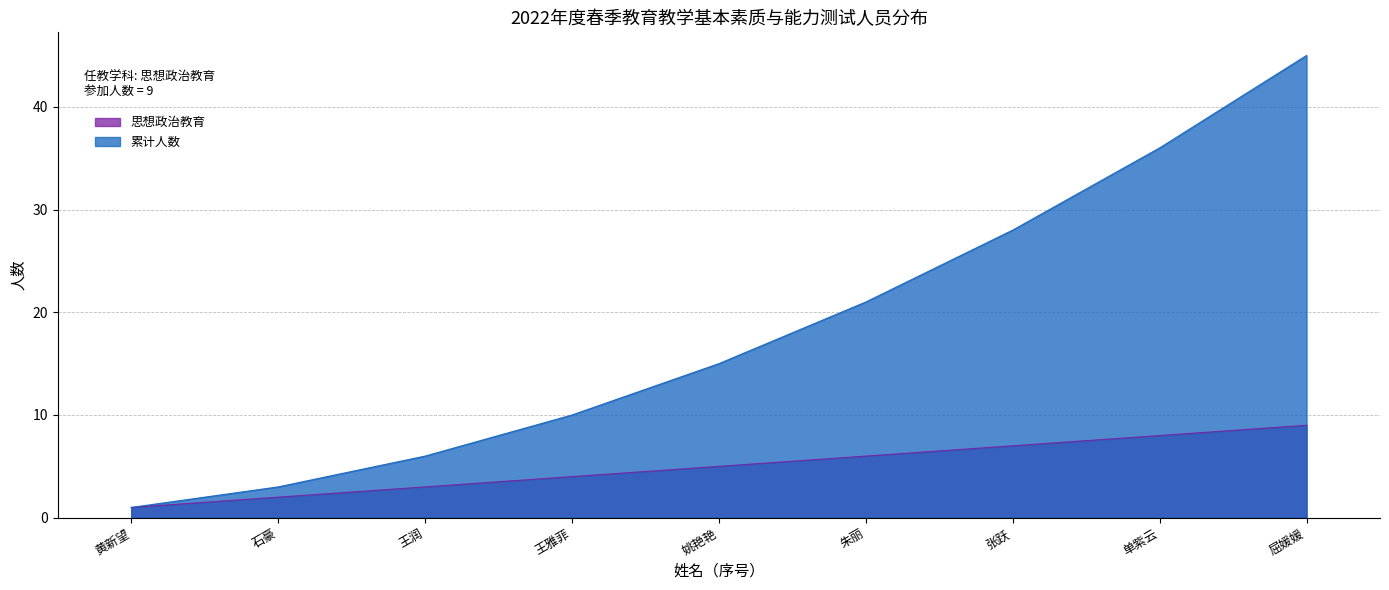

Reading right to left, list all the values displayed in this chart.

思想政治教育: 屈媛媛=9	单紫云=8	张跃=7	朱丽=6	姚艳艳=5	王雅菲=4	王润=3	石豪=2	黄新望=1
累计人数: 屈媛媛=45	单紫云=36	张跃=28	朱丽=21	姚艳艳=15	王雅菲=10	王润=6	石豪=3	黄新望=1